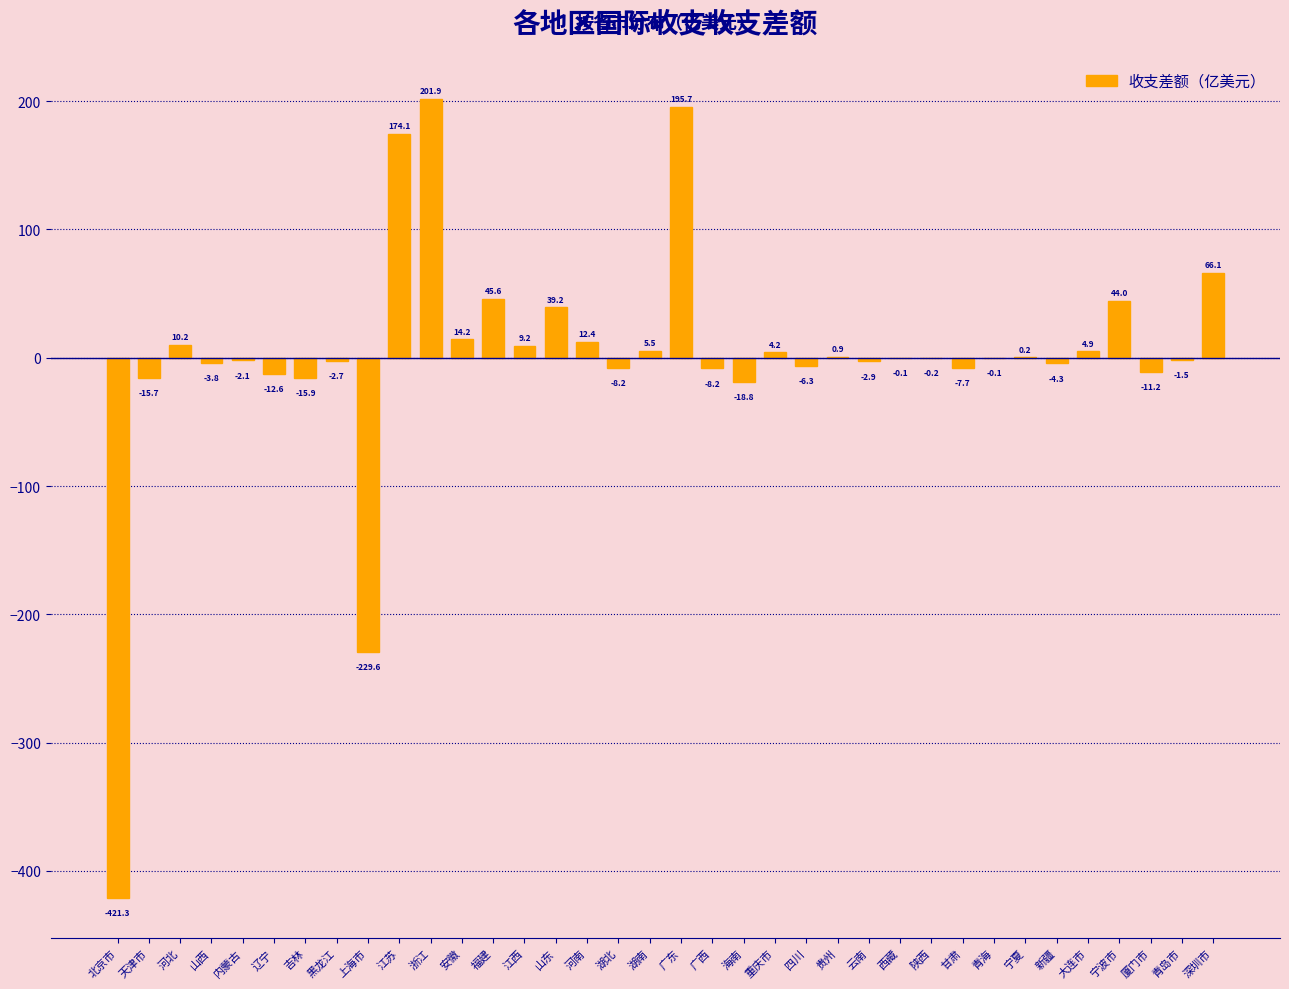

Reading left to right, list all the values displayed in this chart.

北京市=-421.3	天津市=-15.7	河北=10.2	山西=-3.8	内蒙古=-2.1	辽宁=-12.6	吉林=-15.9	黑龙江=-2.7	上海市=-229.6	江苏=174.1	浙江=201.9	安徽=14.2	福建=45.6	江西=9.2	山东=39.2	河南=12.4	湖北=-8.2	湖南=5.5	广东=195.7	广西=-8.2	海南=-18.8	重庆市=4.2	四川=-6.3	贵州=0.9	云南=-2.9	西藏=-0.1	陕西=-0.2	甘肃=-7.7	青海=-0.1	宁夏=0.2	新疆=-4.3	大连市=4.9	宁波市=44.0	厦门市=-11.2	青岛市=-1.5	深圳市=66.1